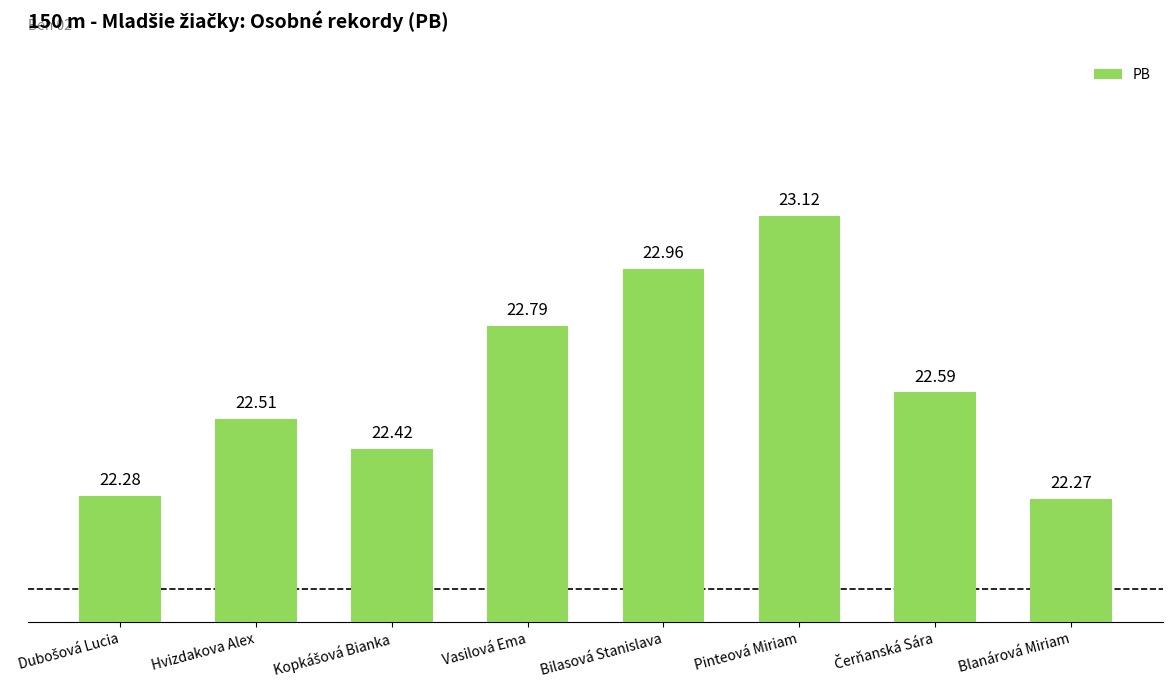

Reading right to left, extract all data points from this chart.

22.3	22.6	23.1	23.0	22.8	22.4	22.5	22.3